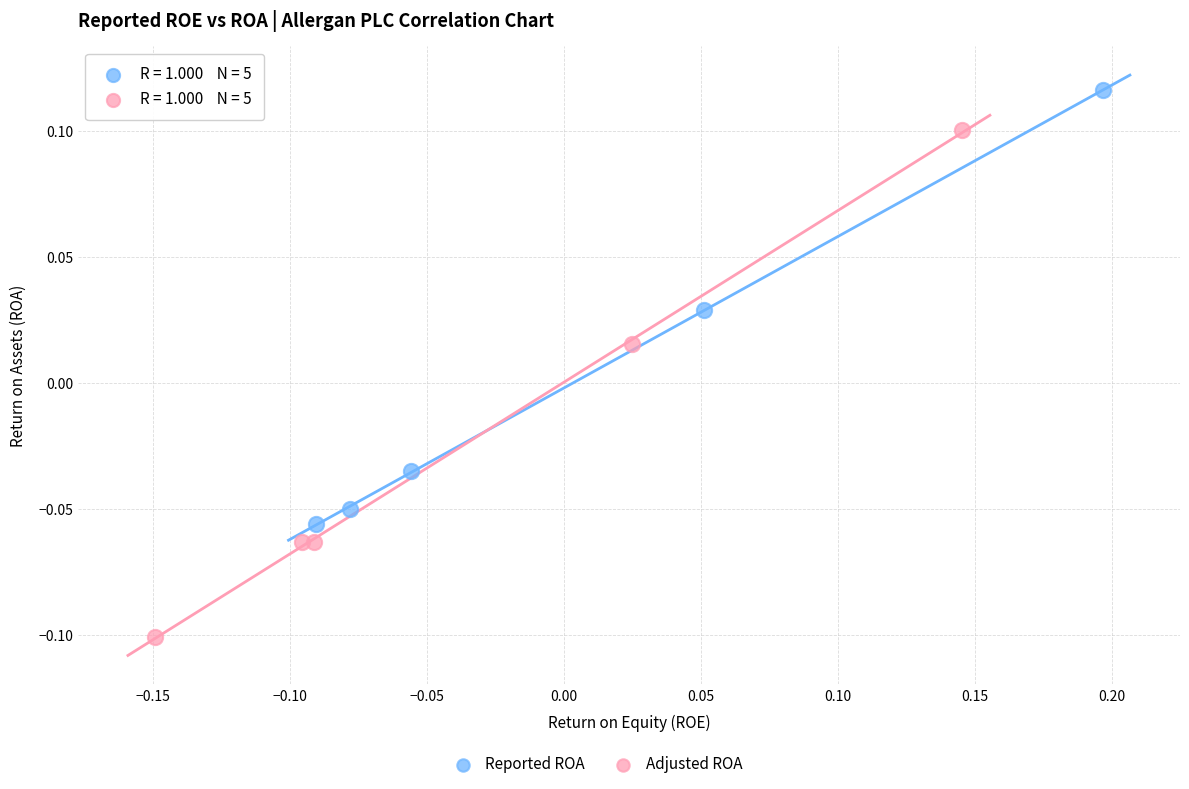

Which series reaches the maximum Y coordinate?

Reported ROA